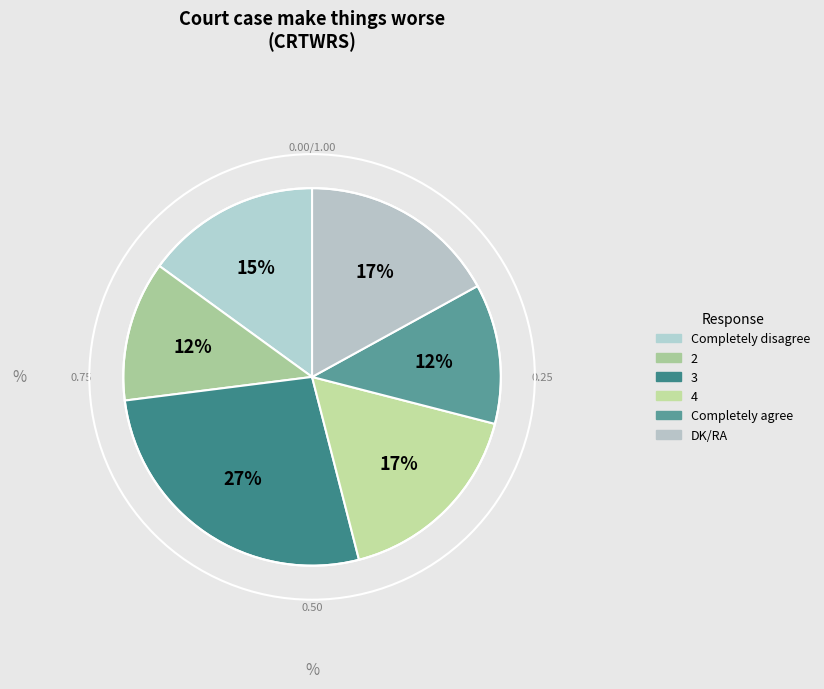

To the nearest percent, what is the average slice percentage?

17%